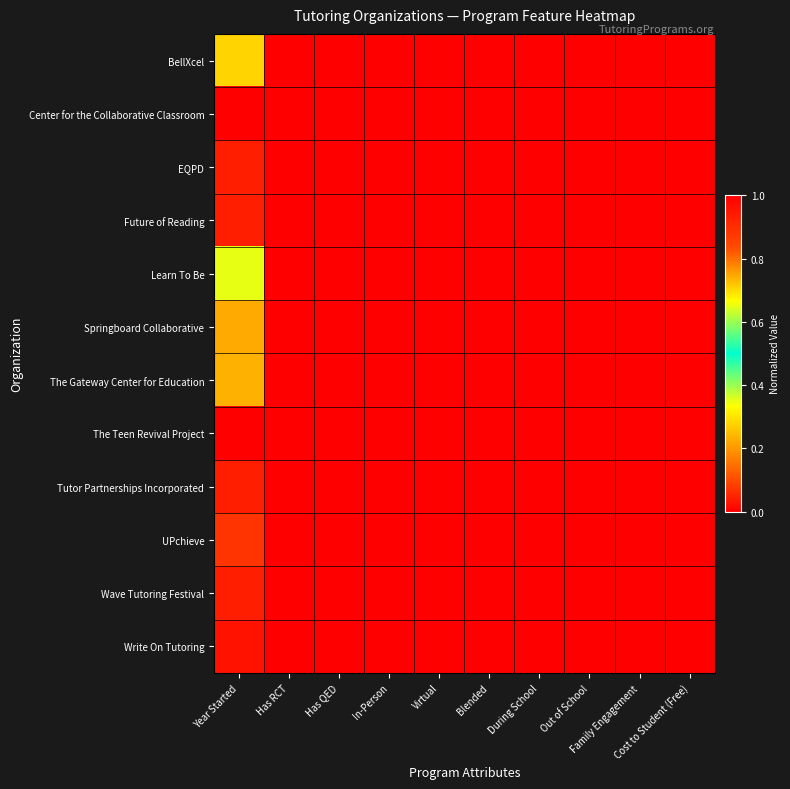

What is the total value across all series at Has RCT?

1.0